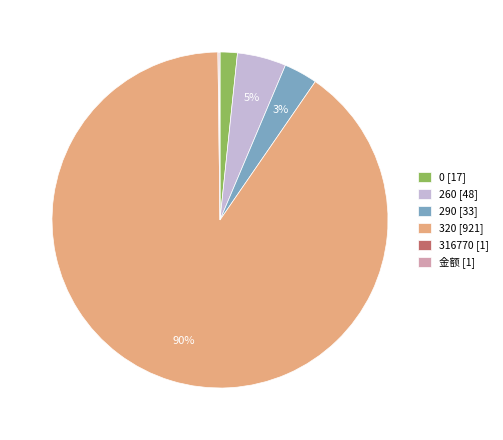

Between 260 and 0, which is larger?

260